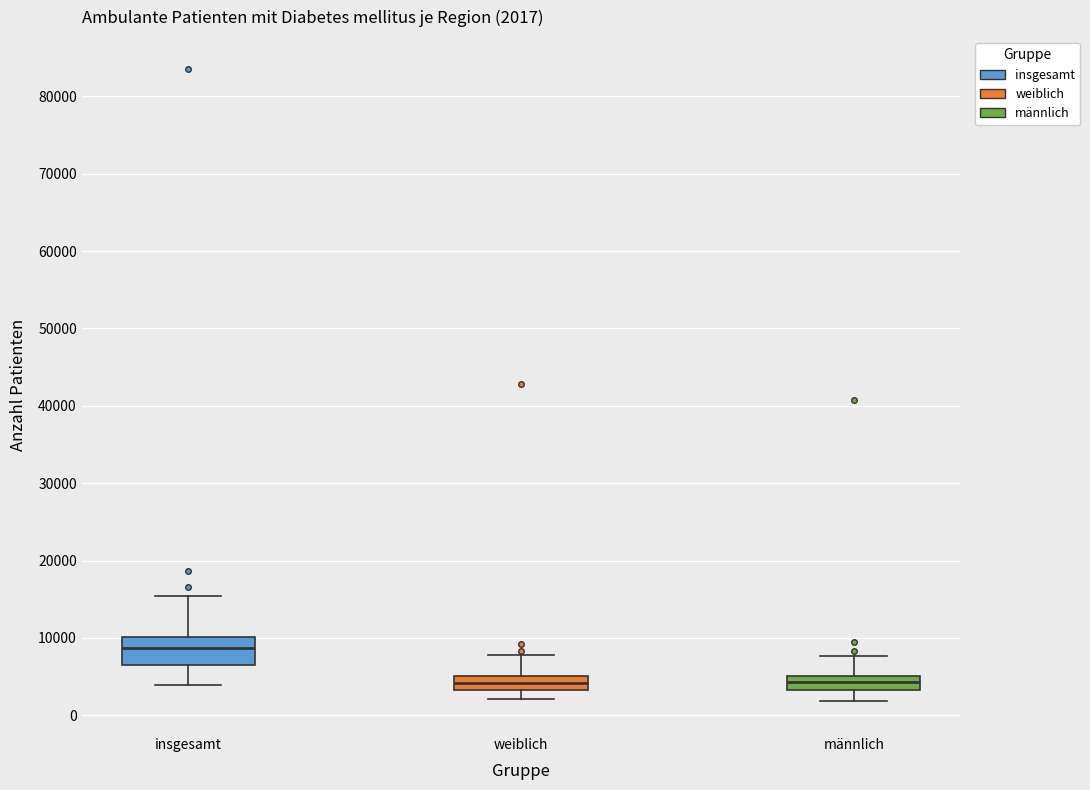

Which box is the tallest, from its lower edge to its upper edge?

insgesamt